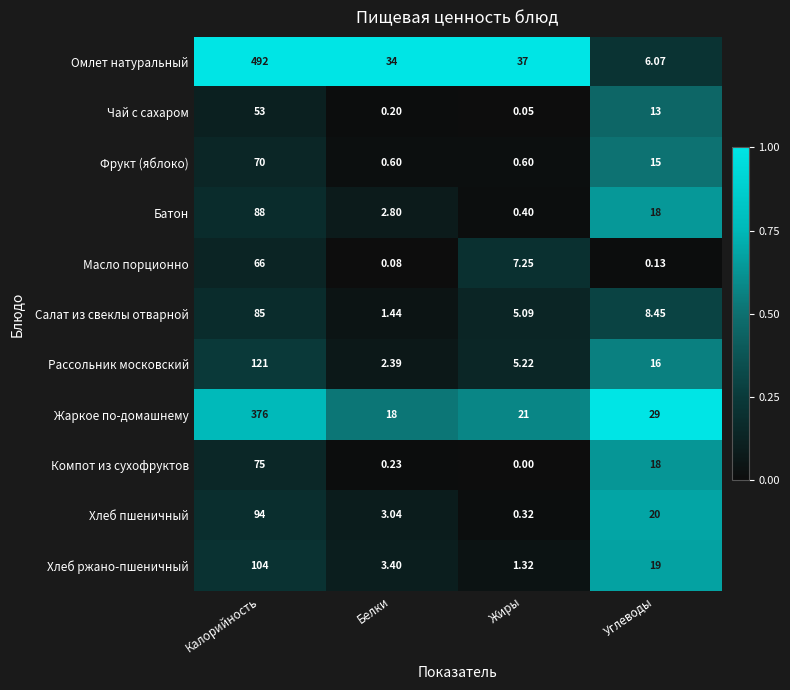

At which label is Салат из свеклы отварной closest to 43?

Углеводы